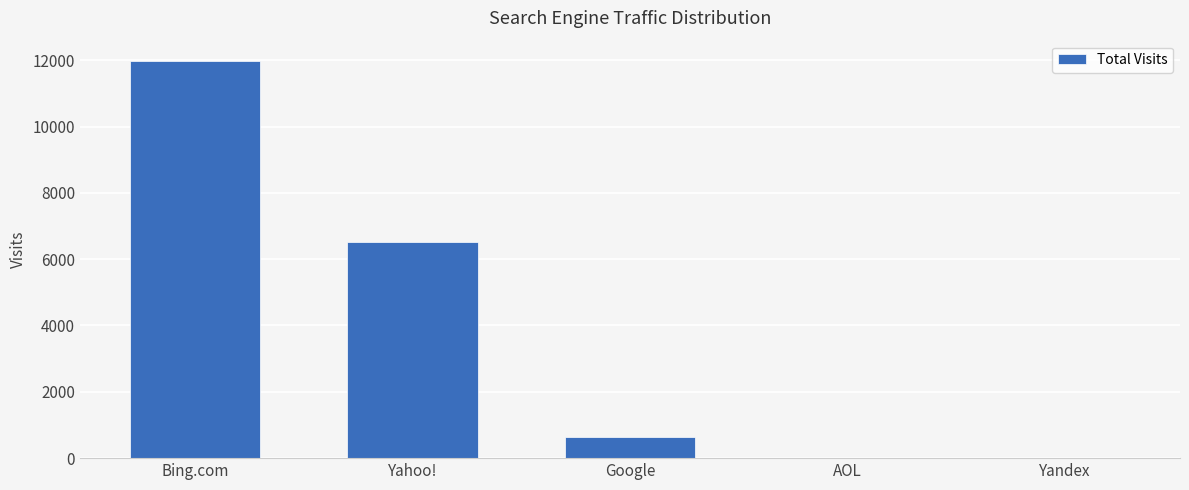

Are the bars horizontal?

No